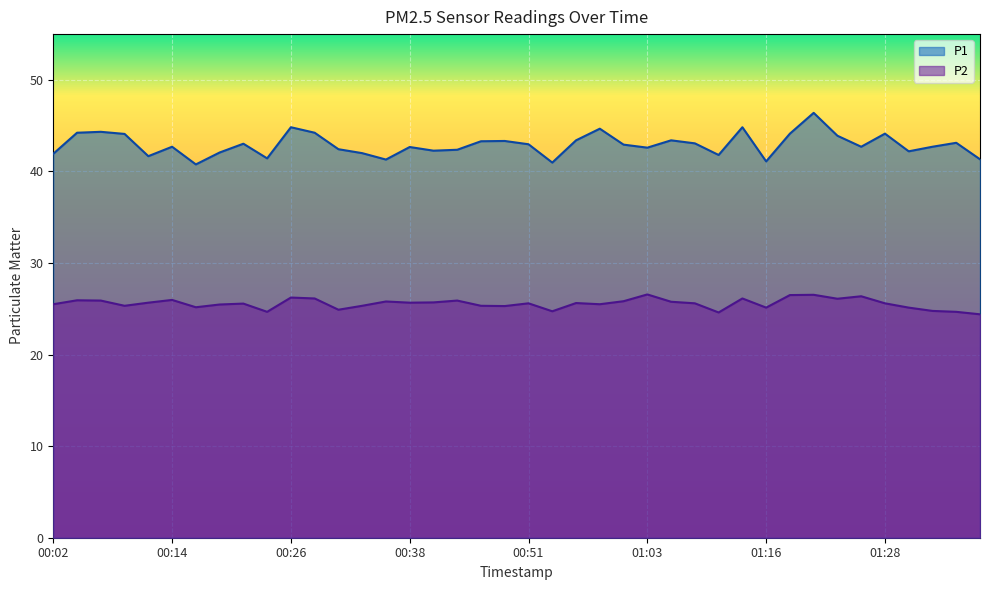

True or false: P1 and P2 intersect in this chart.

False